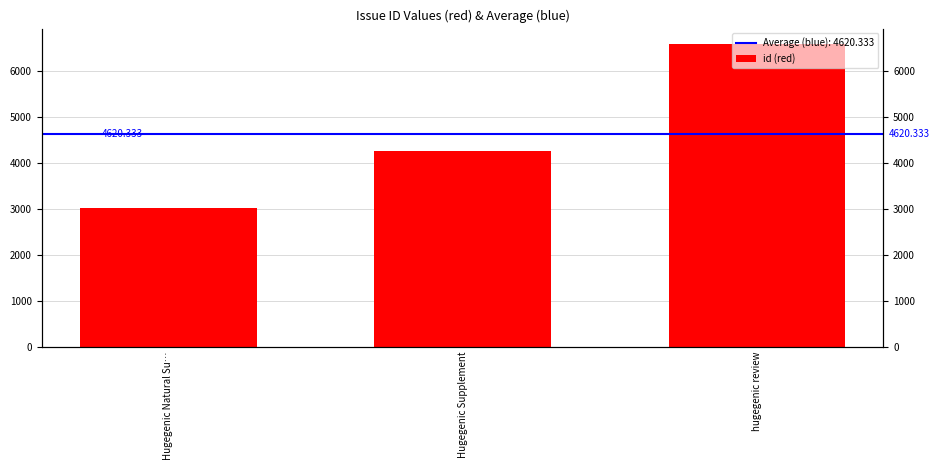

Rank the categories by value from highest to lowest.

hugegenic review, Hugegenic Supplement, Hugegenic Natural Su…